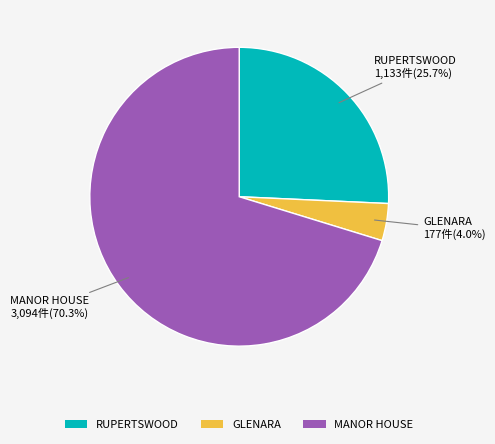

What percentage is NOT represented by GLENARA?

96.0%